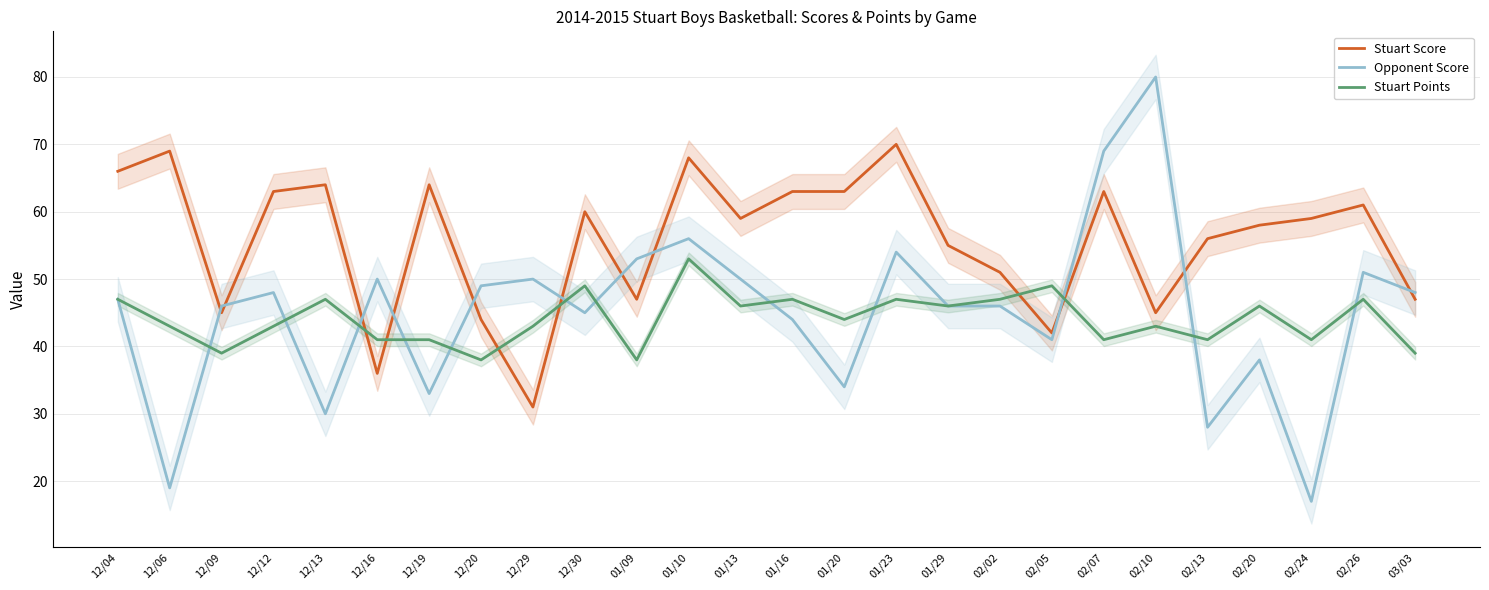

True or false: Opponent Score has more than 2 interior local peaks.

True